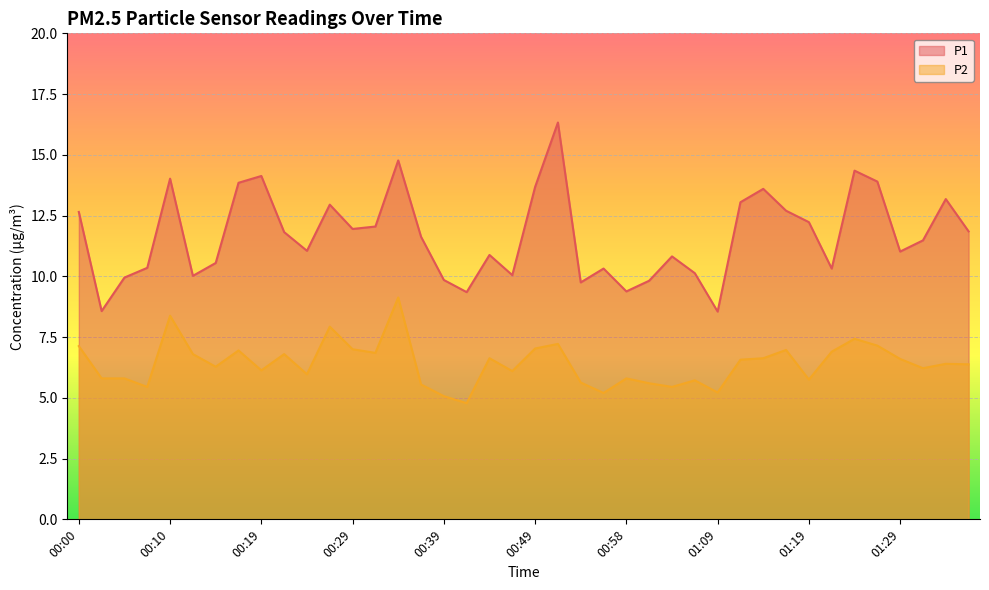

True or false: P2 has more than 1 points higher than both neighbors.

True